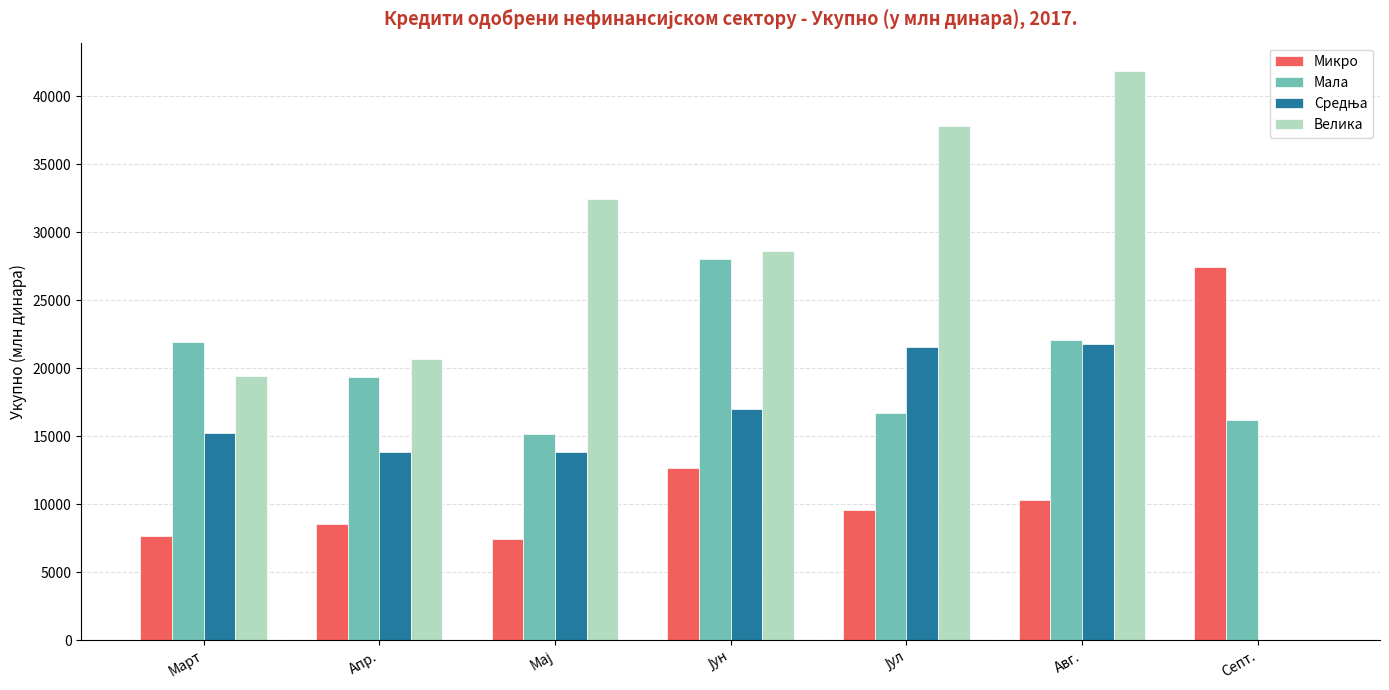

What is the sum of all Мала values?

139472.4